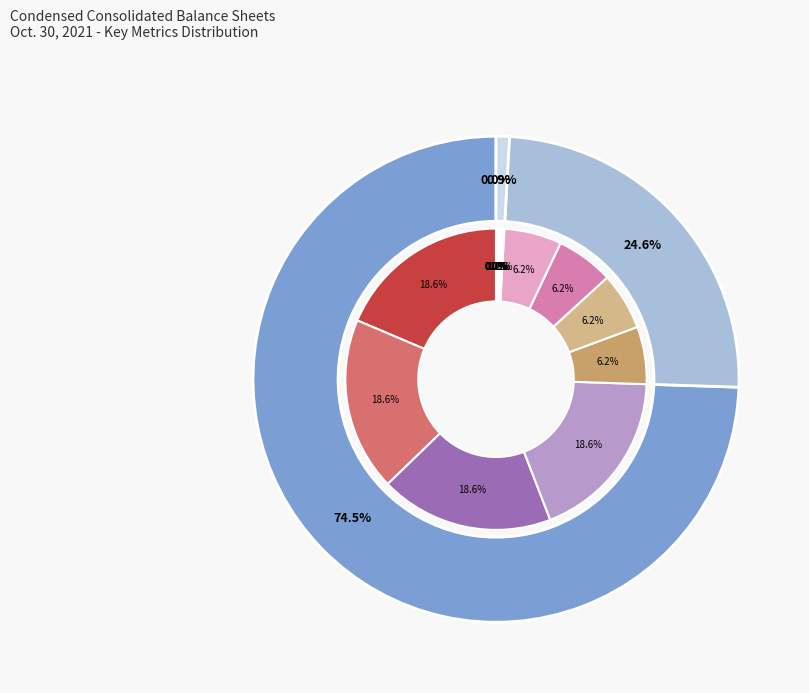

To the nearest percent, what percentage of the pie is Treasury shares, shares (shares)?

25%